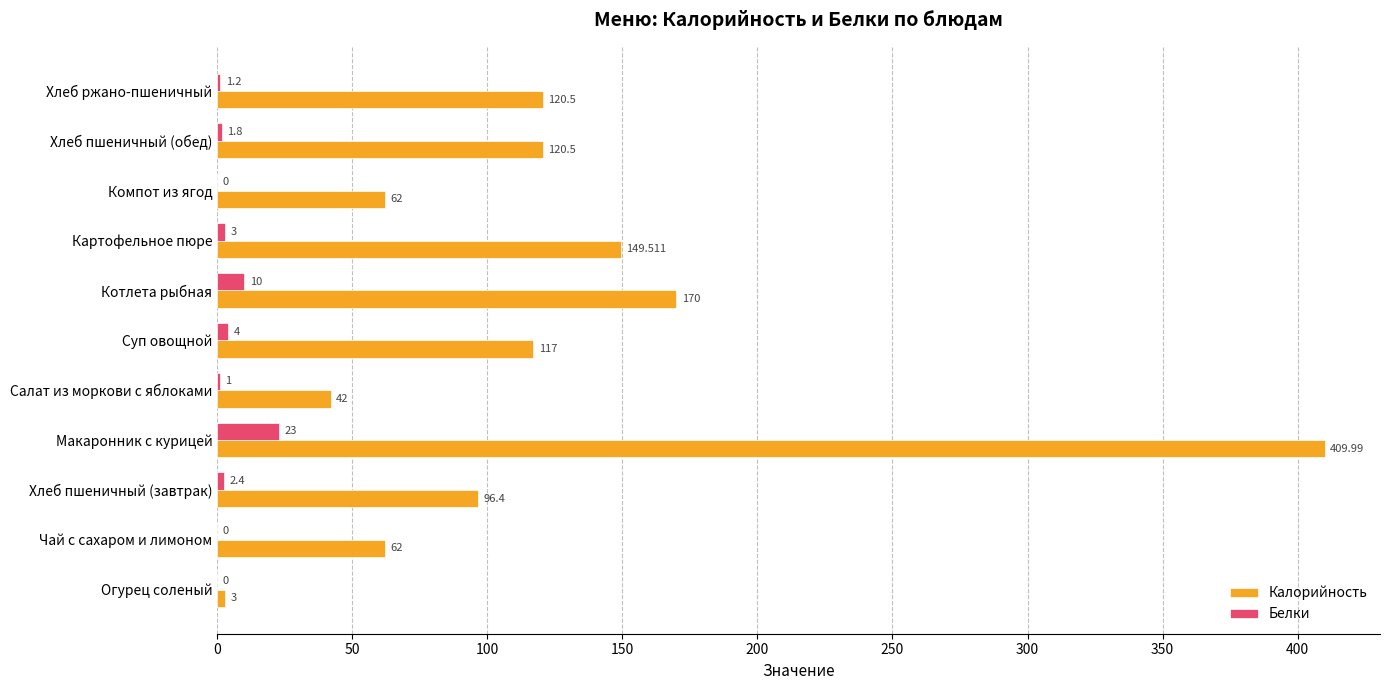

At which label does Белки reach its peak?

Макаронник с курицей